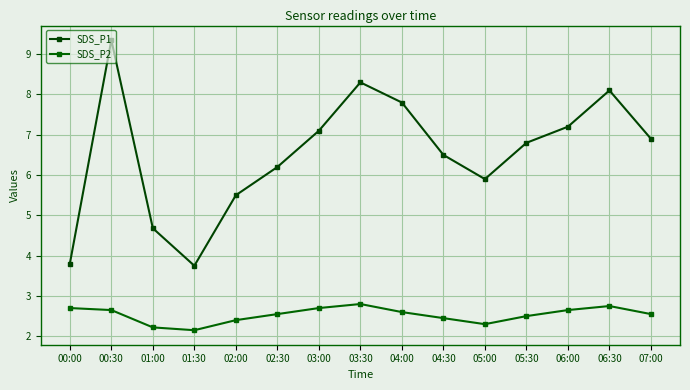

What is the label of the 15th point from the right?

00:00